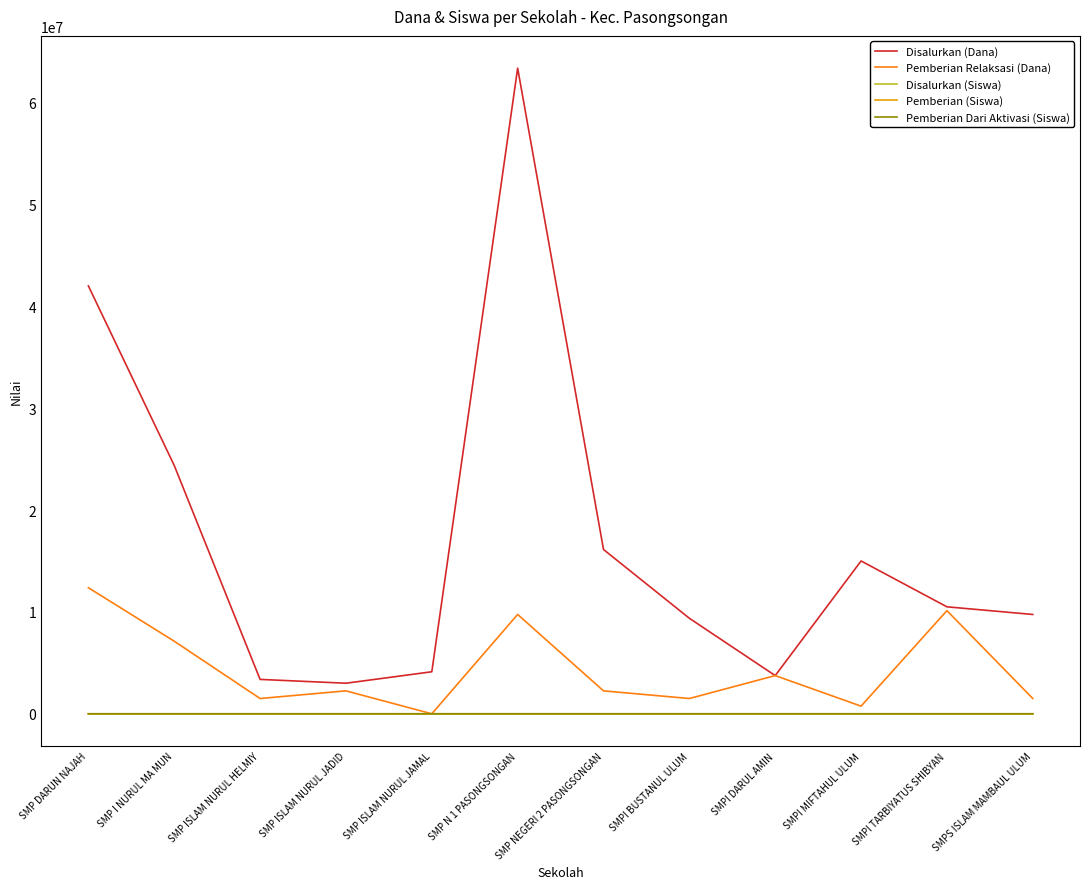

The Pemberian (Siswa) series shows 80 at SMP N 1 PASONGSONGAN. True or false?

True